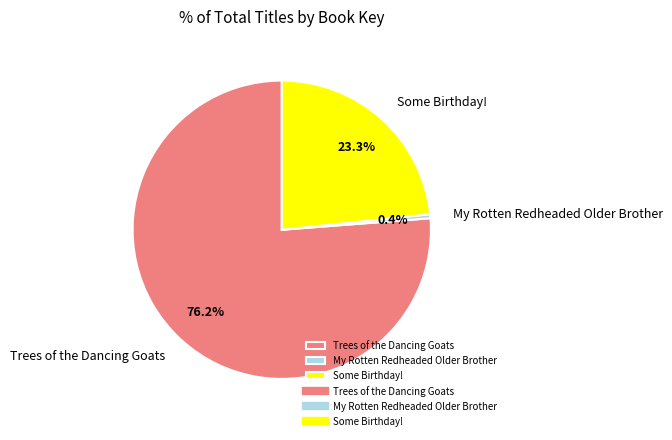

Approximately how many times larger is the value at Trees of the Dancing Goats compared to Some Birthday!?

3.3